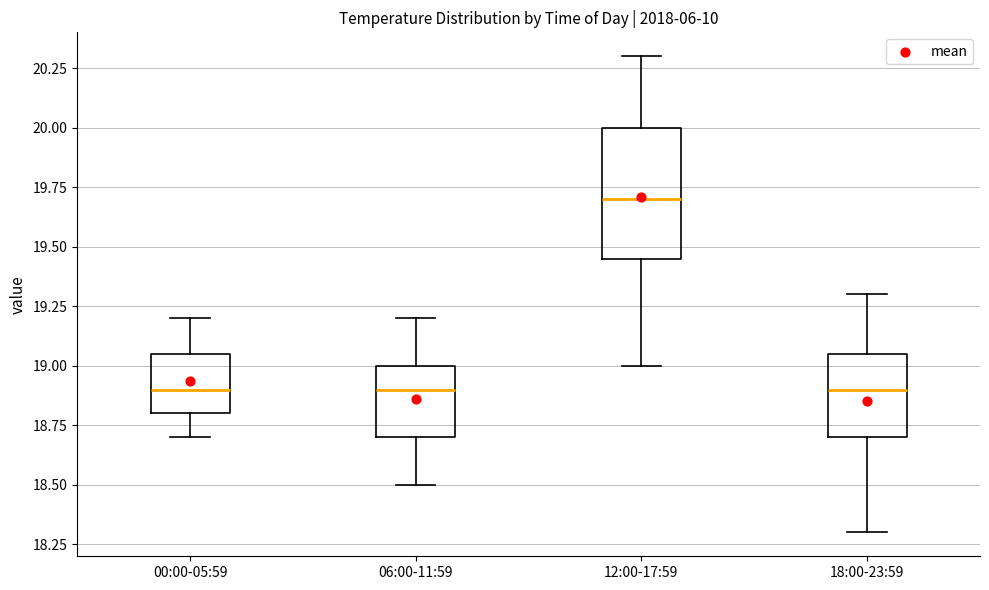

Which box has the highest median line?

12:00-17:59